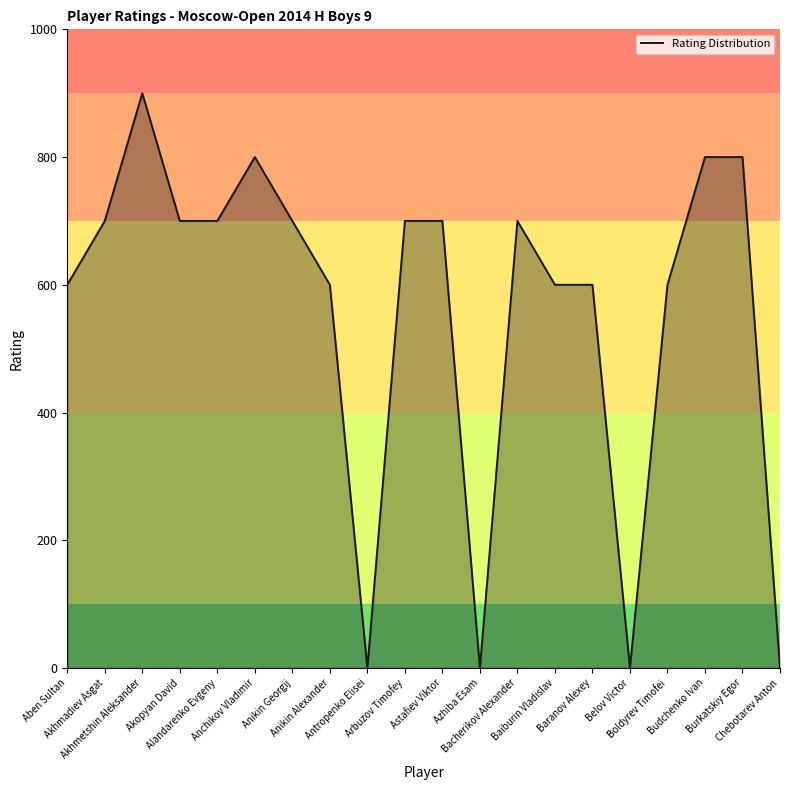

What position from the right is Anikin Georgij?

14